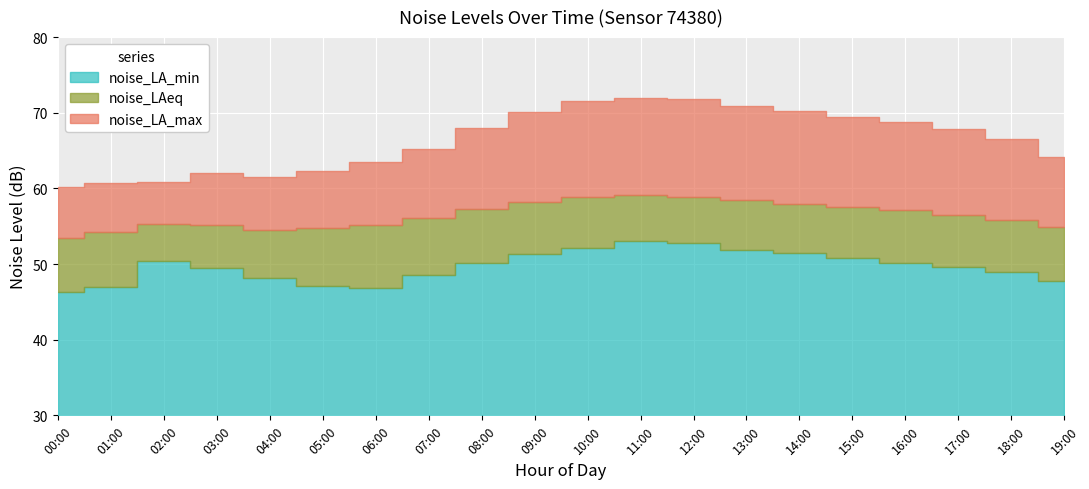

What is the difference between the maximum and minimum values in the noise_LA_max series?

11.9